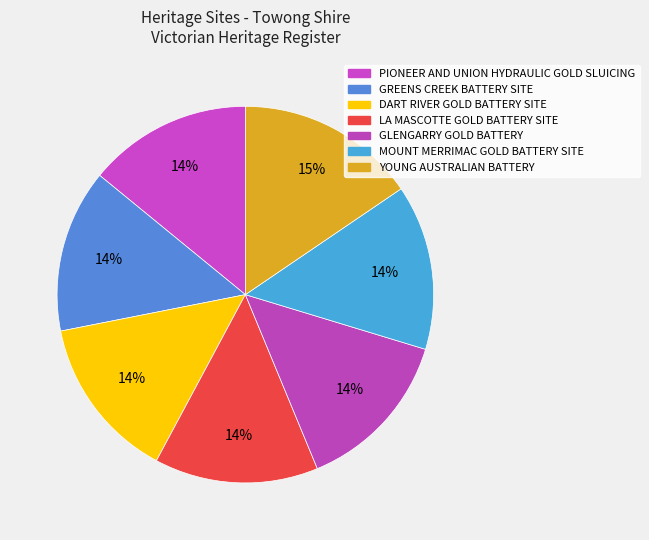

Is it true that DART RIVER GOLD BATTERY SITE is 22% of the pie?

False